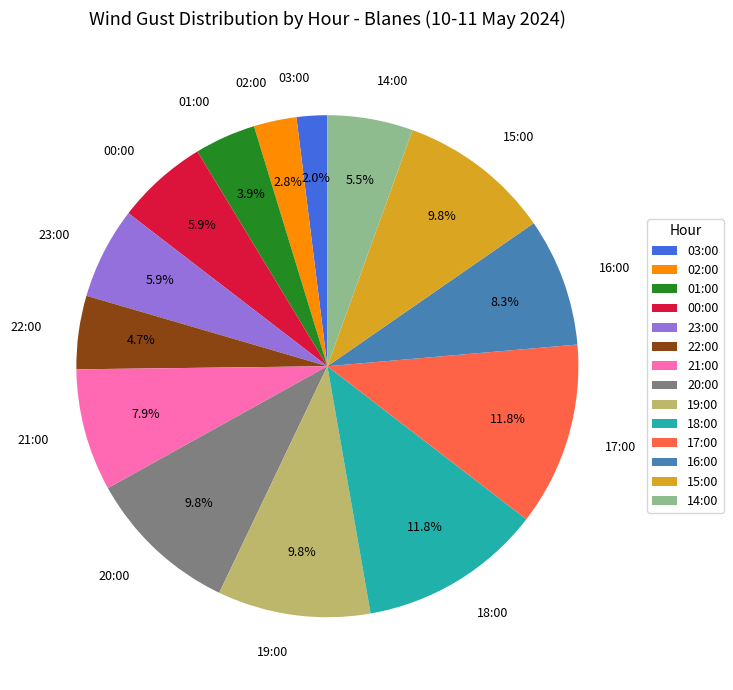

Does any single category account for the majority?

No